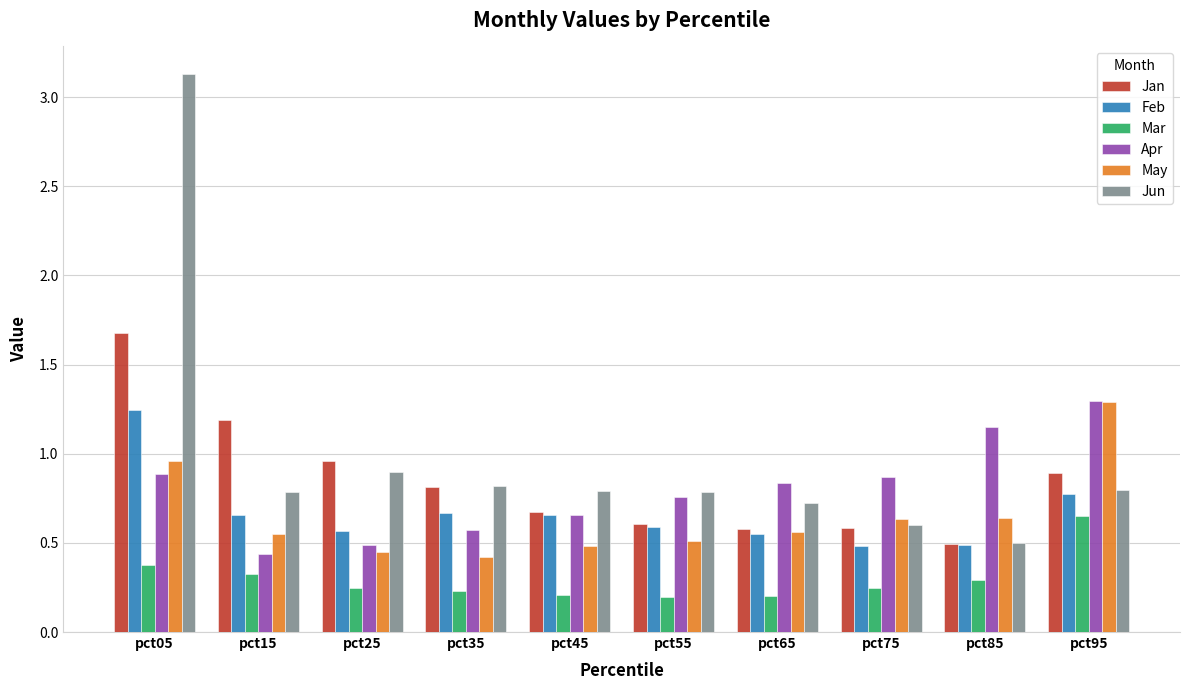

Is it true that May equals 0.9 at pct55?

False